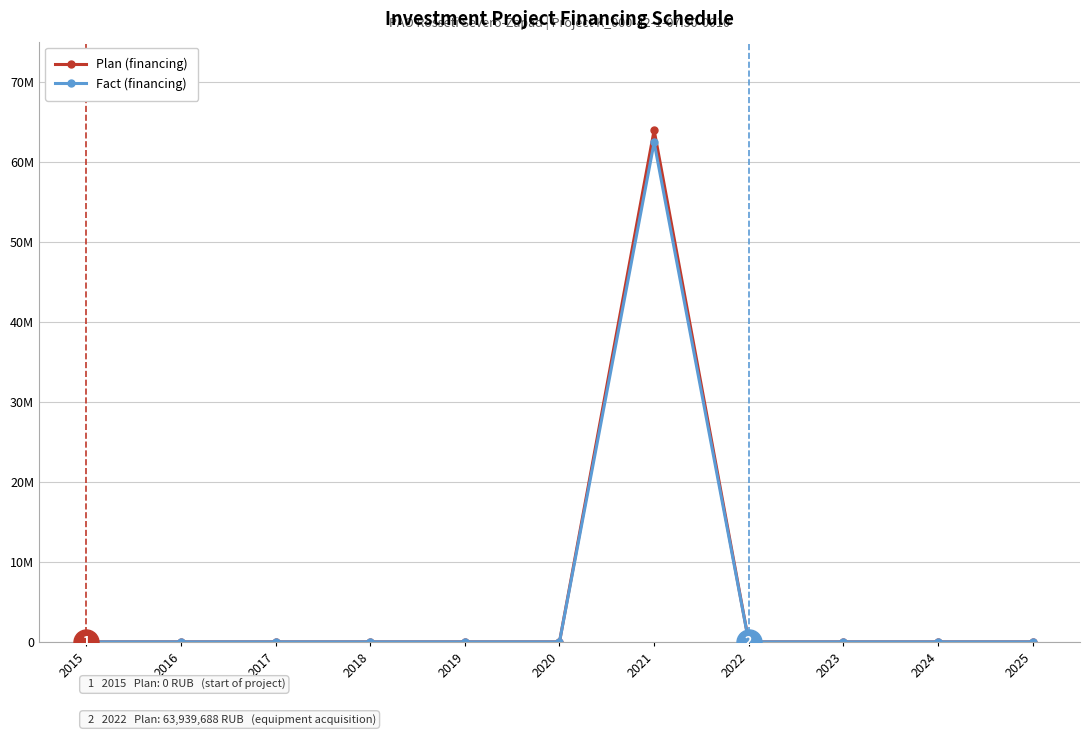

True or false: Fact (financing) has more than 0 points higher than both neighbors.

True